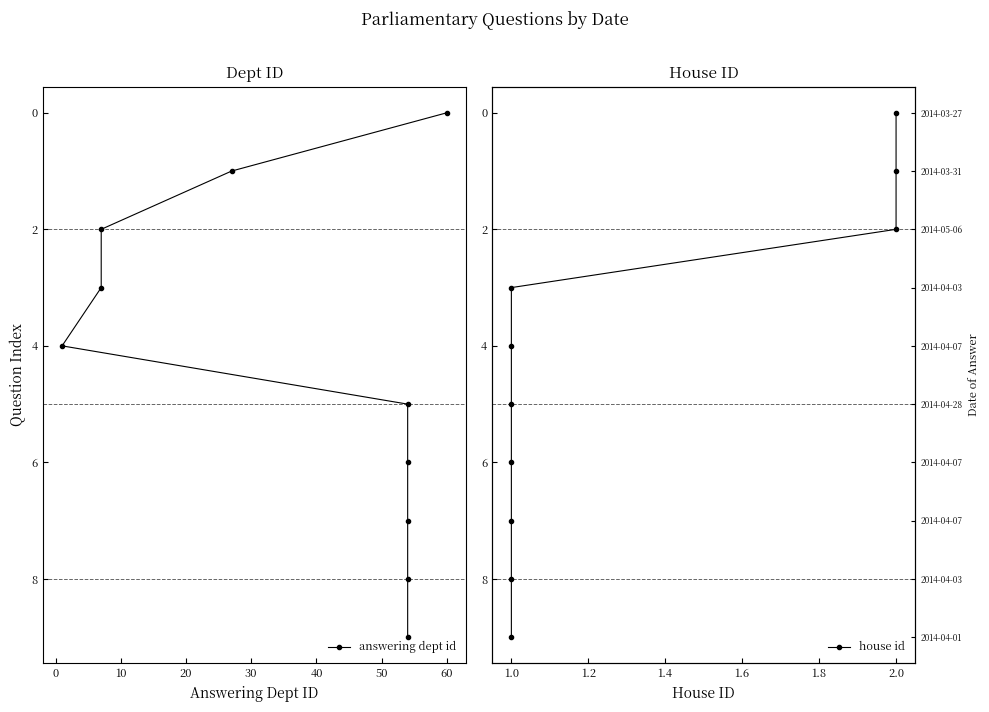

Which series has the widest spread of values?

answering dept id